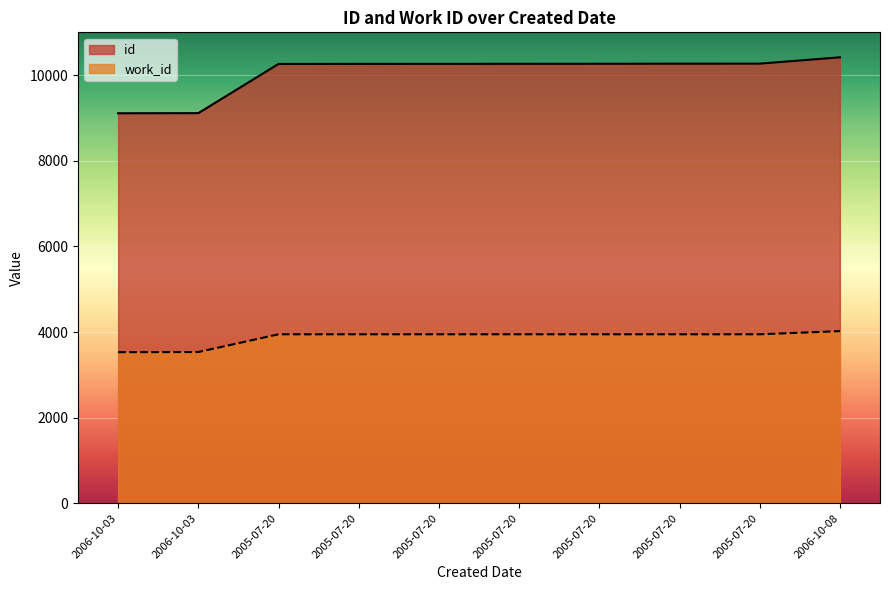

True or false: work_id and id cross at least once.

False